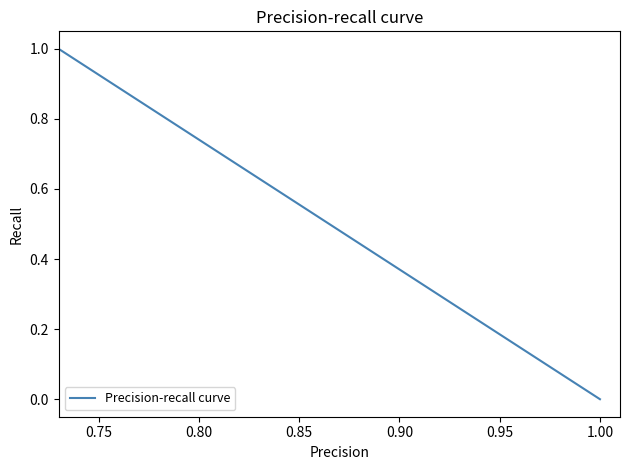

What is the difference between the maximum and minimum values?

1.0